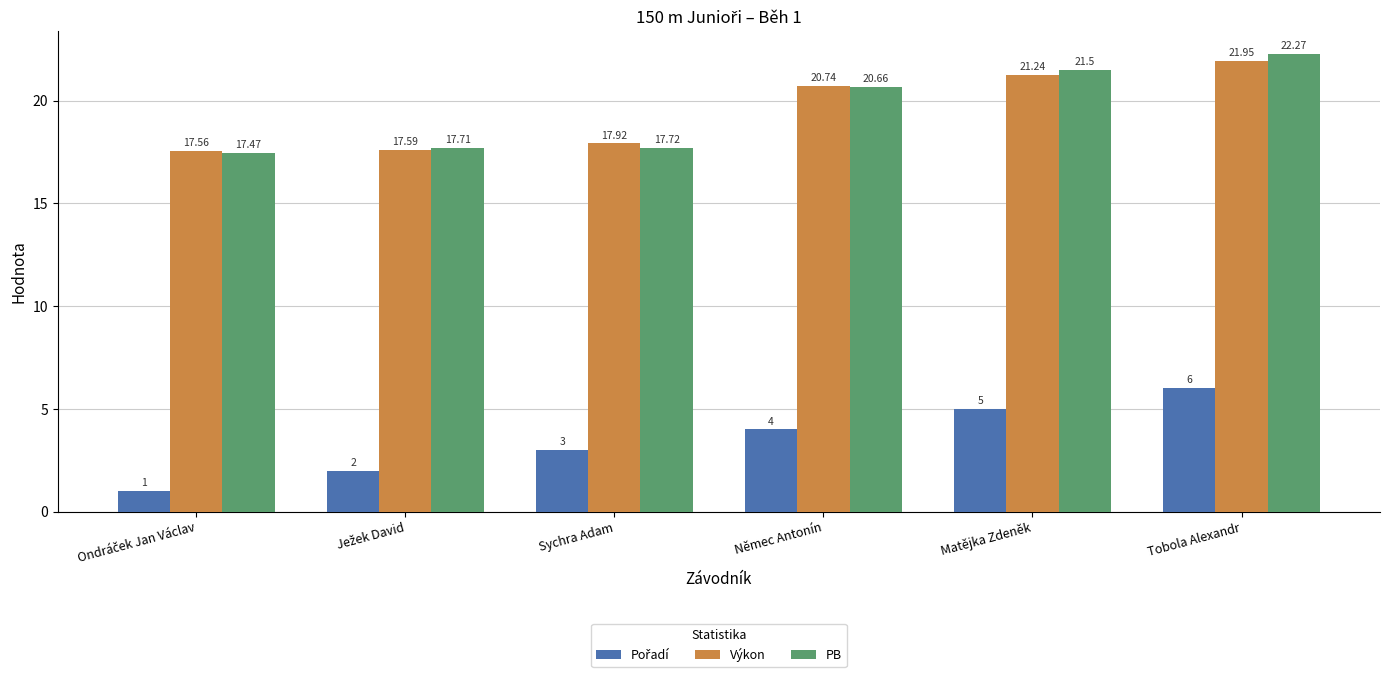

At which label does Výkon reach its peak?

Tobola Alexandr